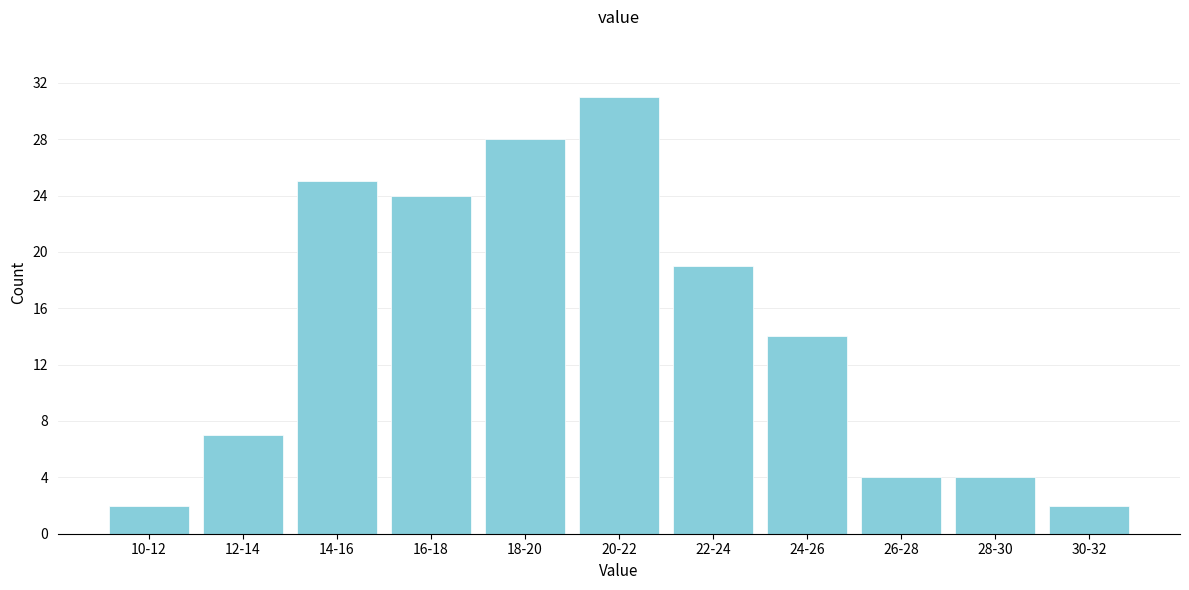

Reading left to right, transcribe all the data shown in this chart.

10-12=2	12-14=7	14-16=25	16-18=24	18-20=28	20-22=31	22-24=19	24-26=14	26-28=4	28-30=4	30-32=2